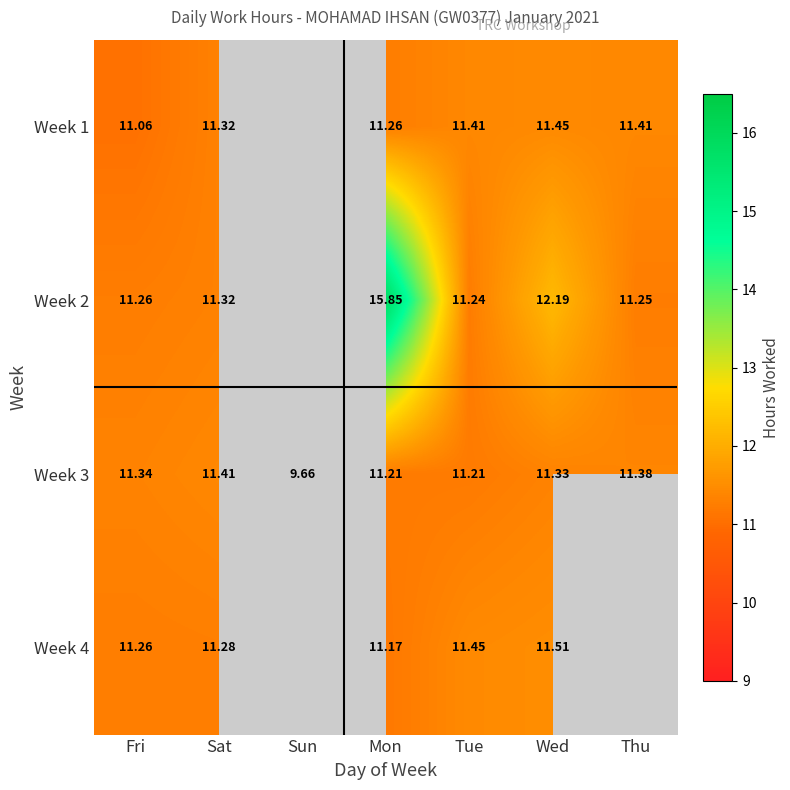

Which series changed the most between Sat and Wed?

Week 2